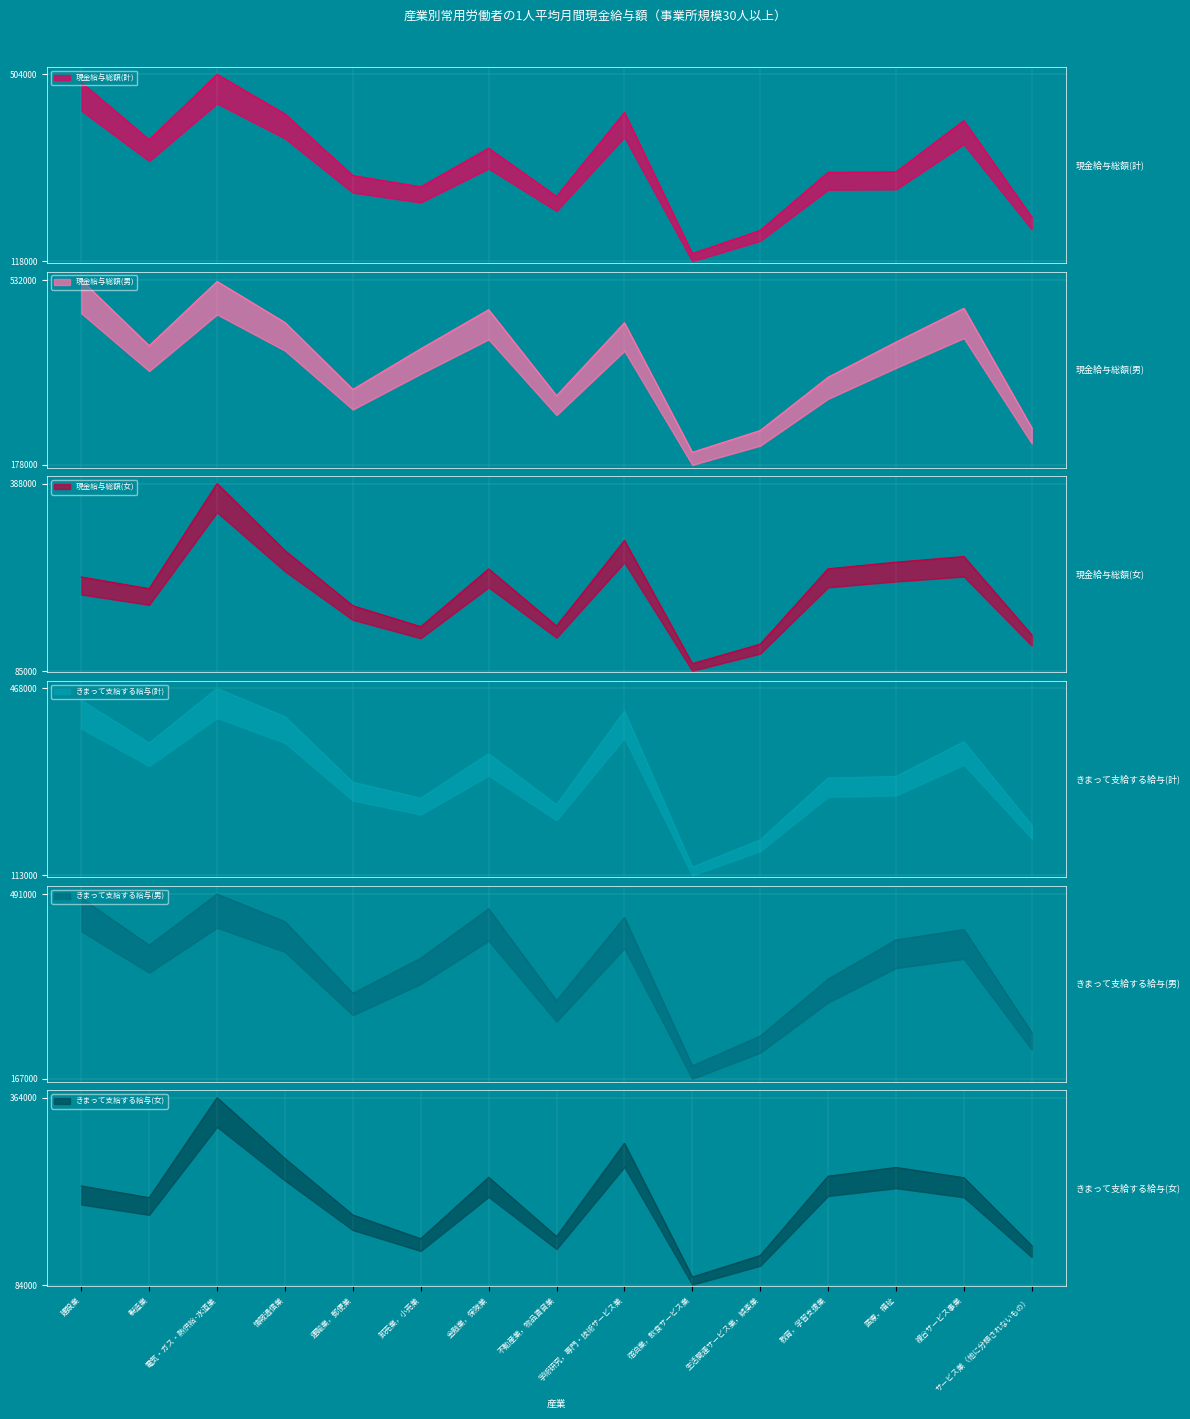

What is the highest value of the きまって支給する給与(女) series?

364365.0